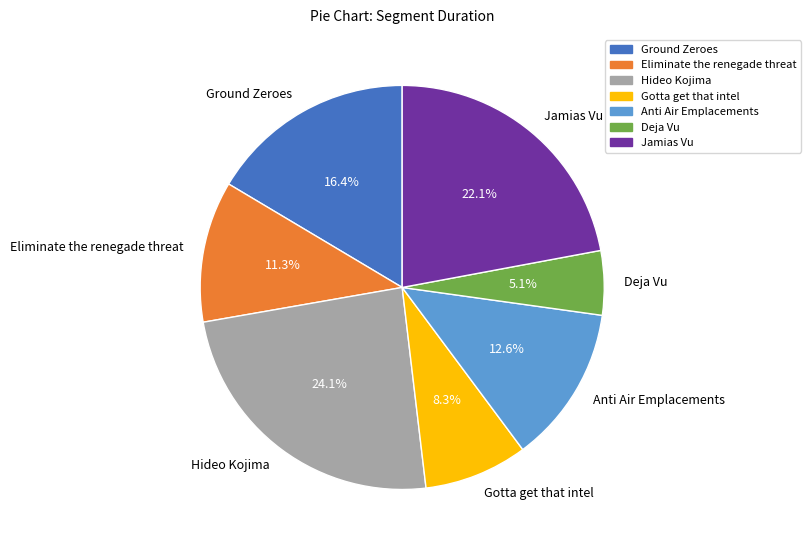

Which slice is the largest?

Hideo Kojima